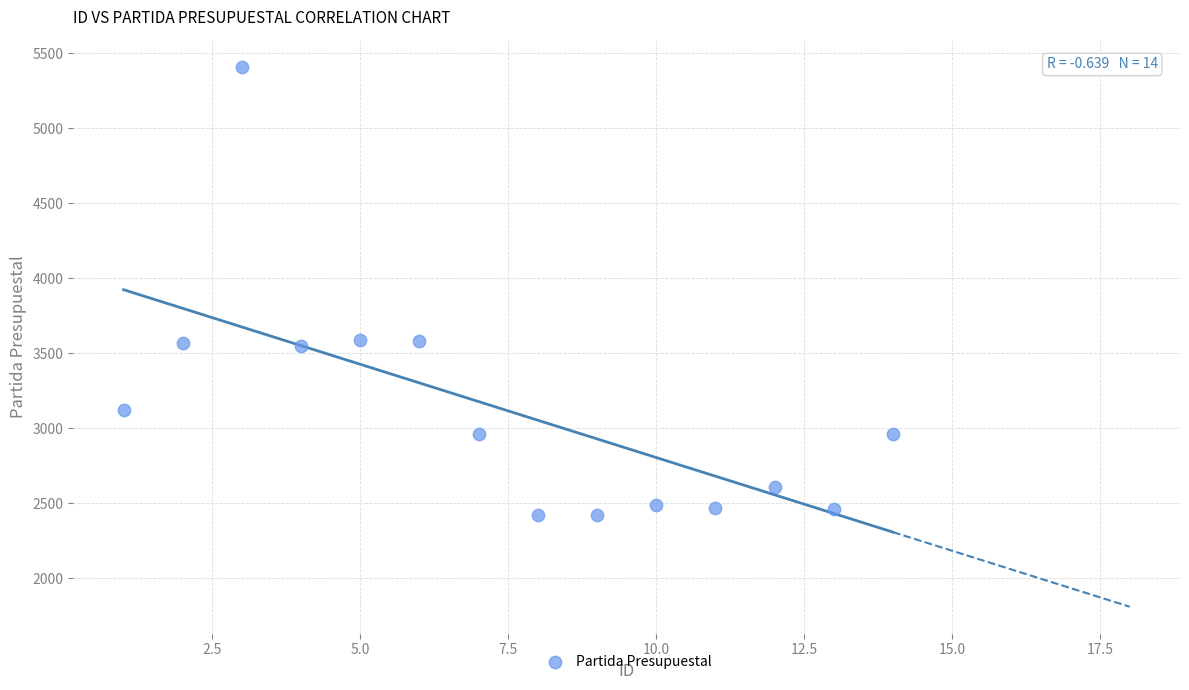

What is the range of X values (max minus min)?

13